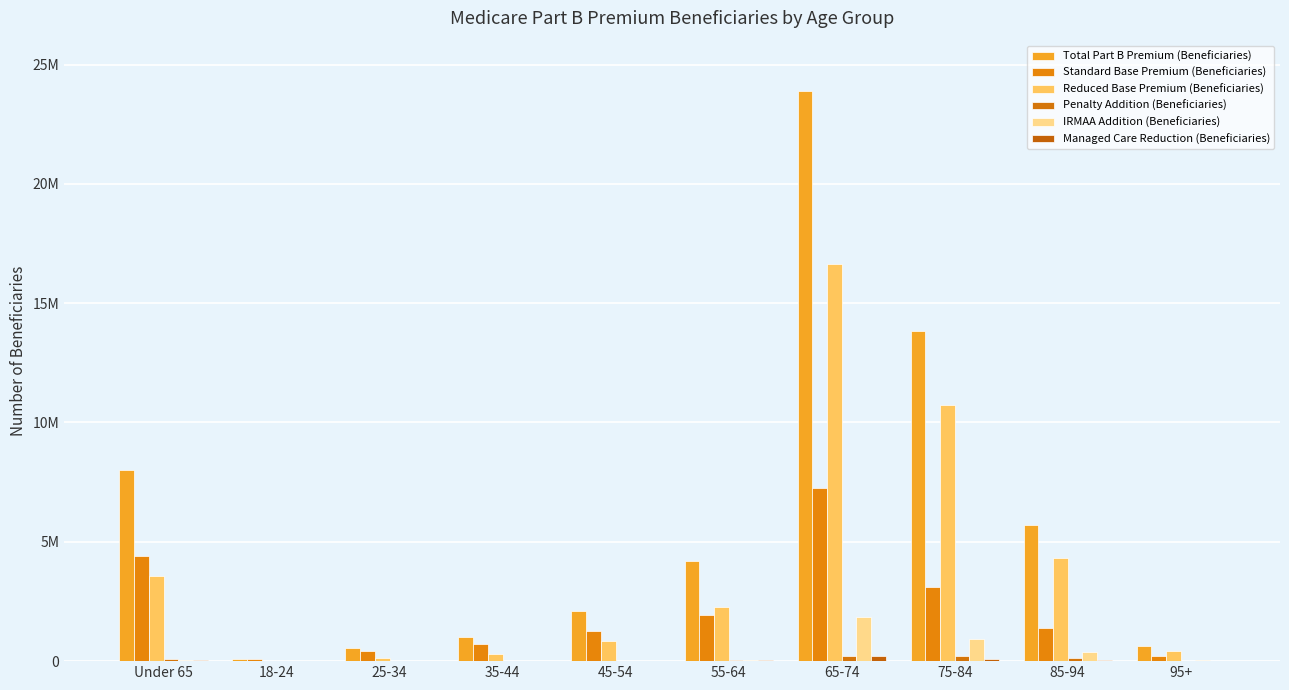

What is the value of the IRMAA Addition (Beneficiaries) bar at the 7th from the left?

1867066